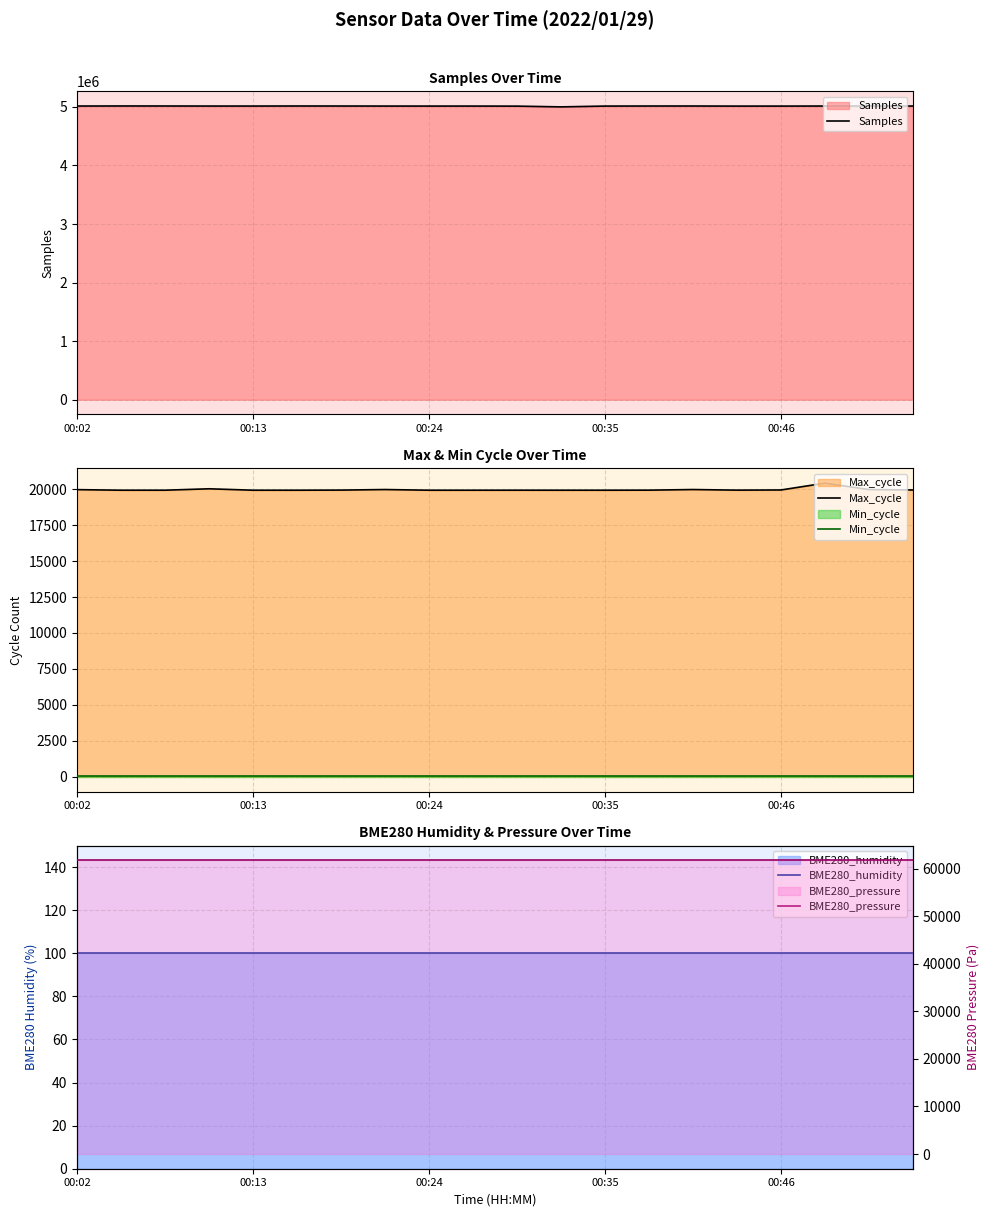

What is the maximum value shown in the chart?

5016468.0